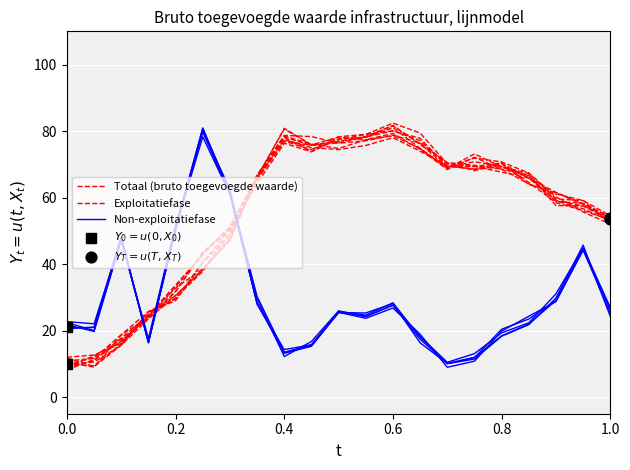

What are all the series names shown in the legend?

Totaal (bruto toegevoegde waarde), Exploitatiefase, Non-exploitatiefase